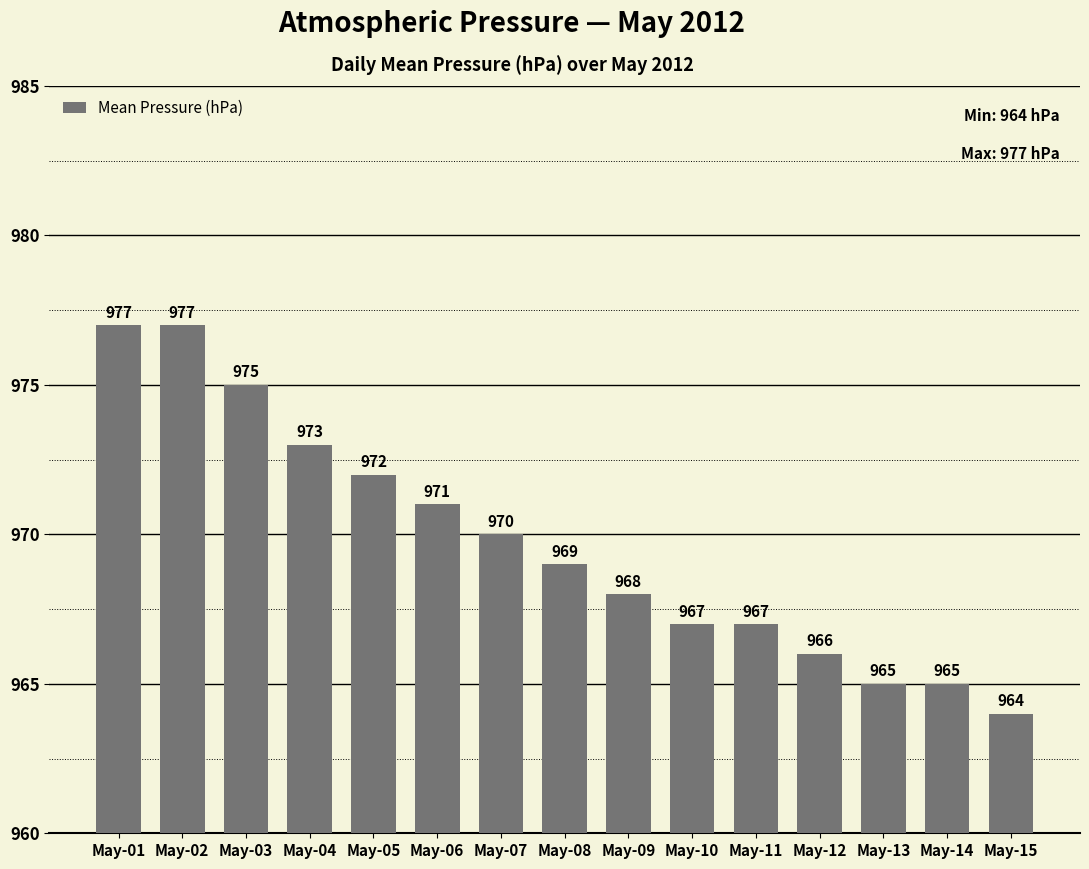

What is the difference between the second highest and second lowest values?

12